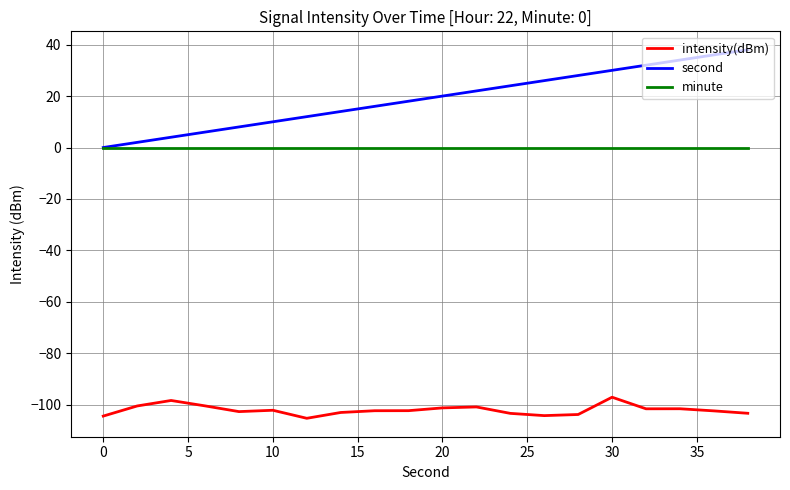

Which series has the largest total across all categories?

second